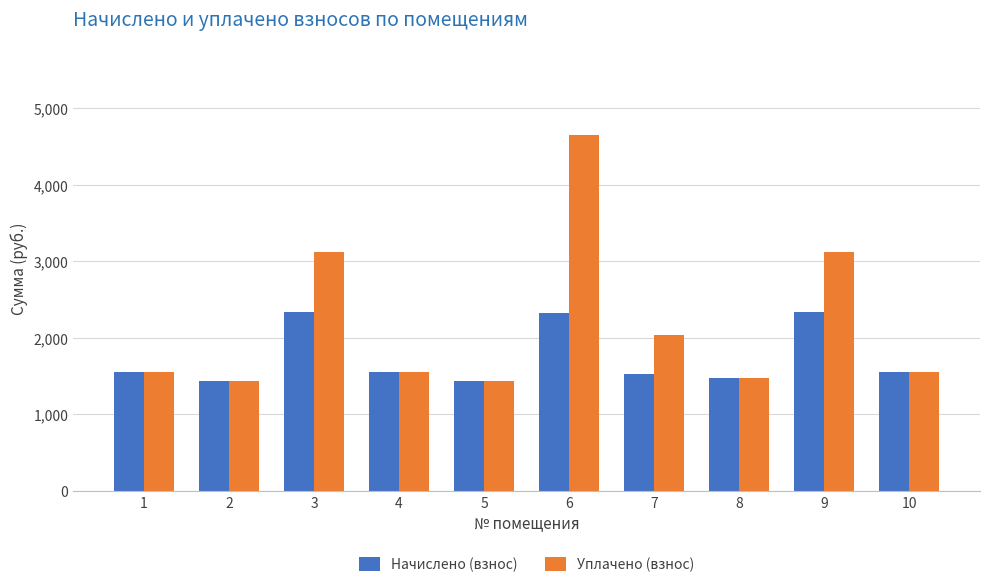

What is the difference between the highest and lowest values at 6?

2326.5